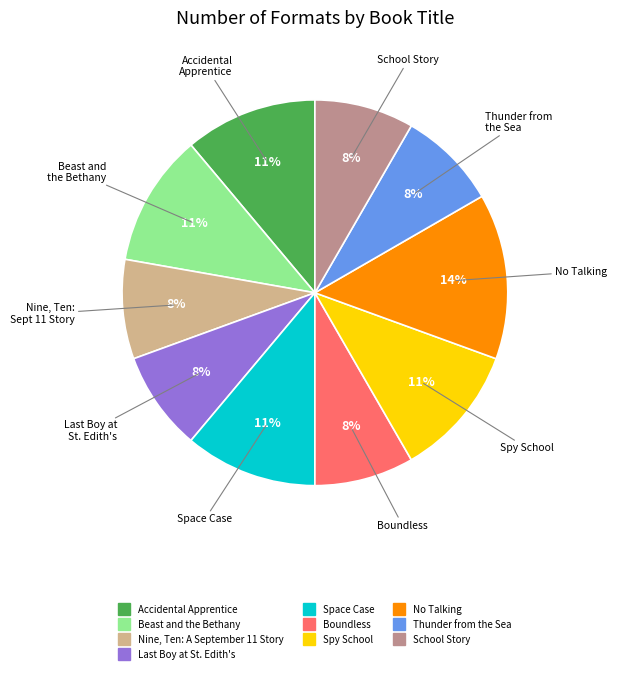

Is the sum of Spy School and Thunder from the Sea greater than half?

No